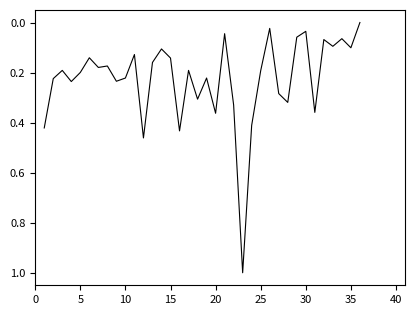

What is the difference between the maximum and minimum values?

1.0